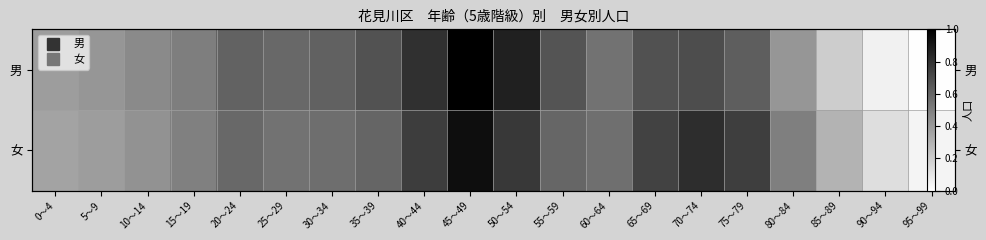

Which series has the largest total across all categories?

女